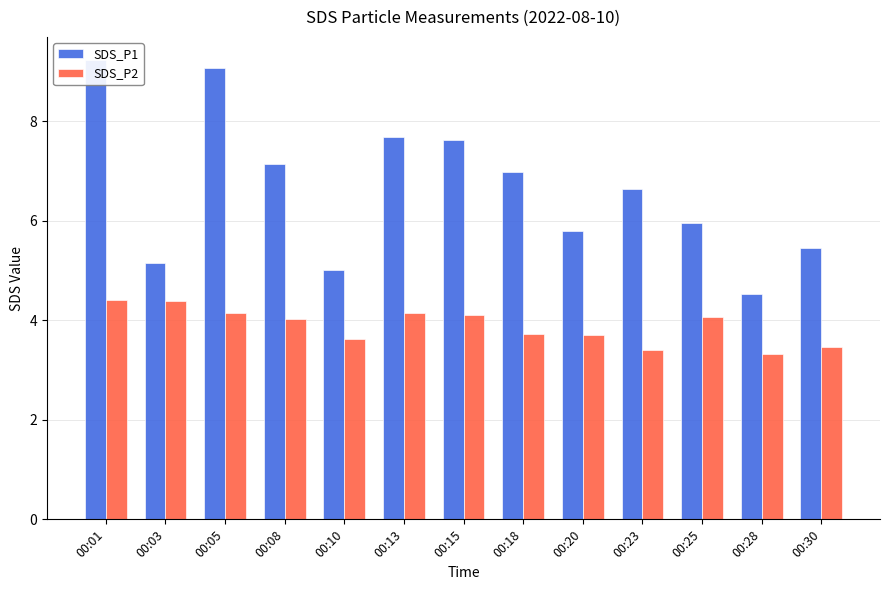

What is the difference between the maximum and minimum values in the SDS_P1 series?

4.7